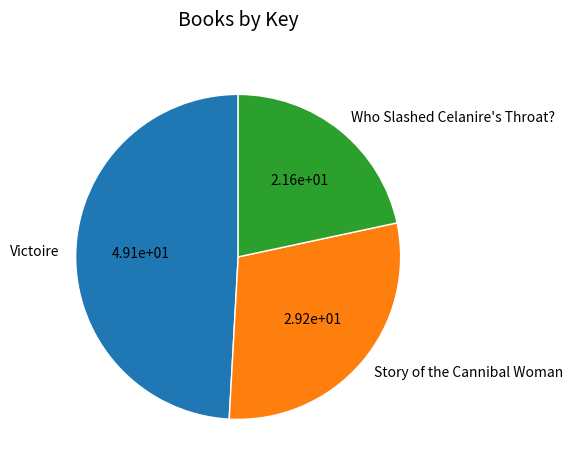

Rank the categories by value from highest to lowest.

Victoire, Story of the Cannibal Woman, Who Slashed Celanire's Throat?